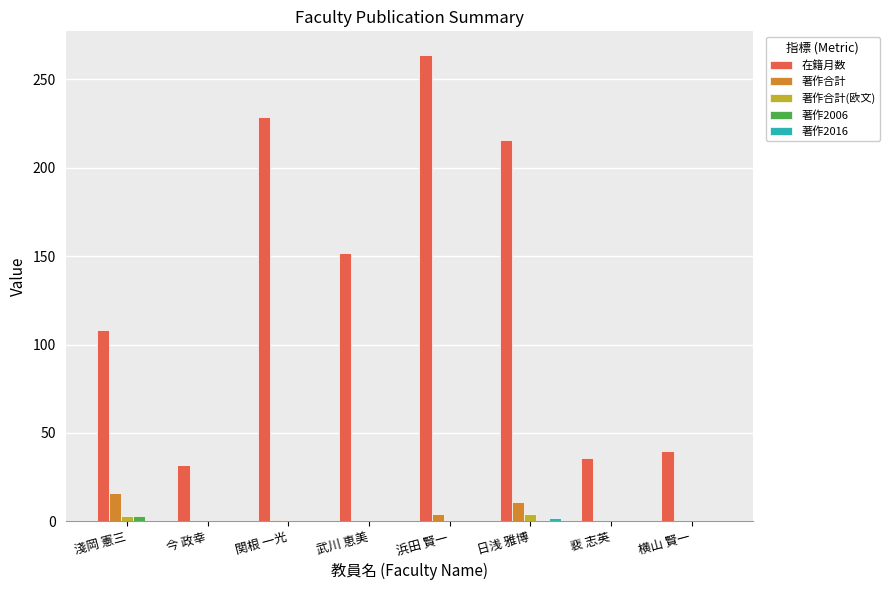

Is it true that 著作2006 equals 0 at 横山 賢一?

True